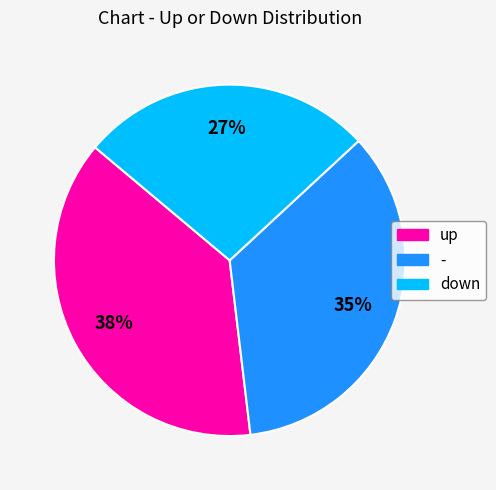

Is there any slice that represents more than half of the pie?

No